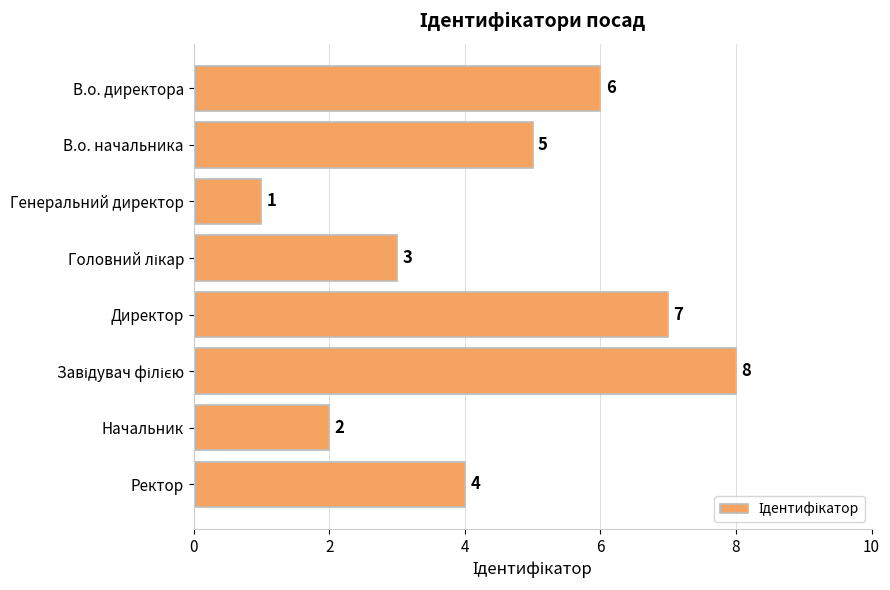

Where is the data nearest to the value 4?

Ректор